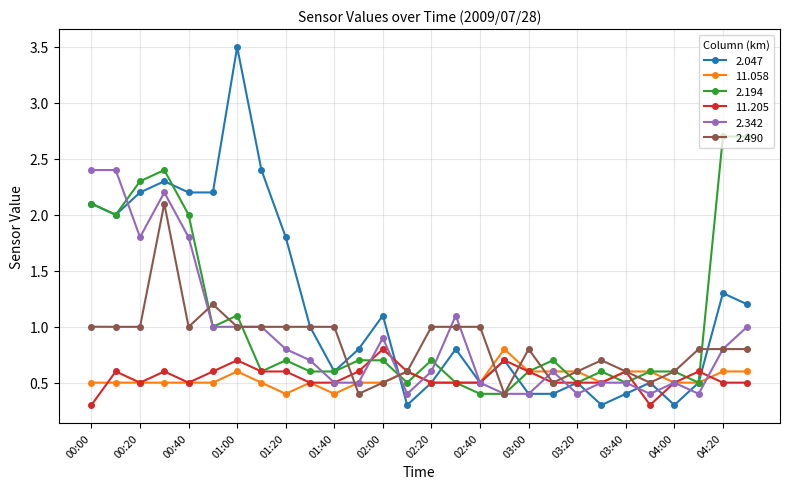

True or false: 2.047 has more than 0 interior local peaks.

True